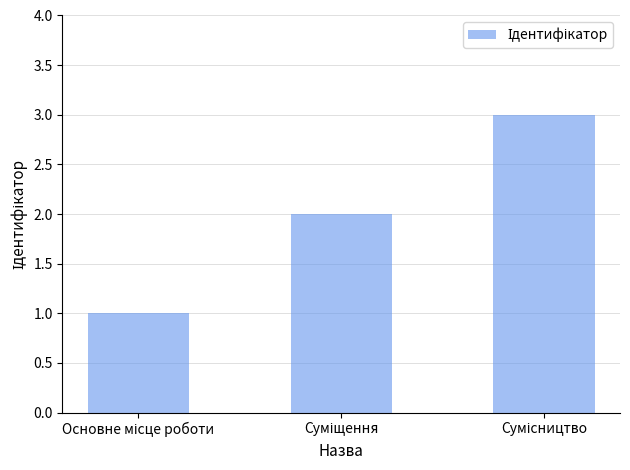

What is the sum of all values?

6